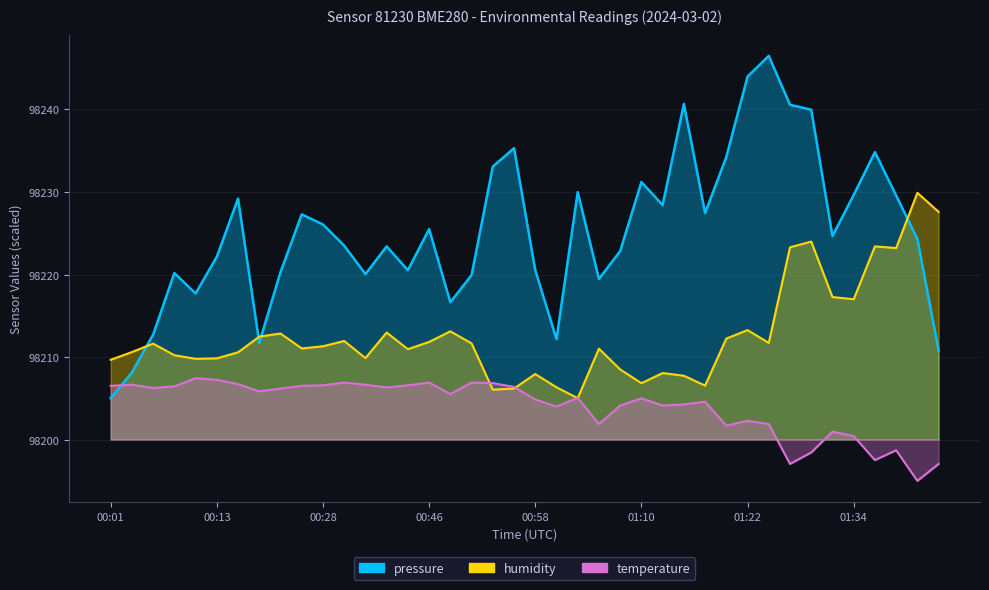

Where is the first local minimum for humidity?

00:10